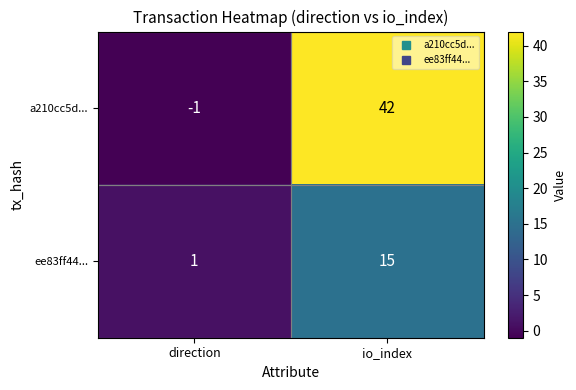

At which label is a210cc5d... closest to 20?

direction